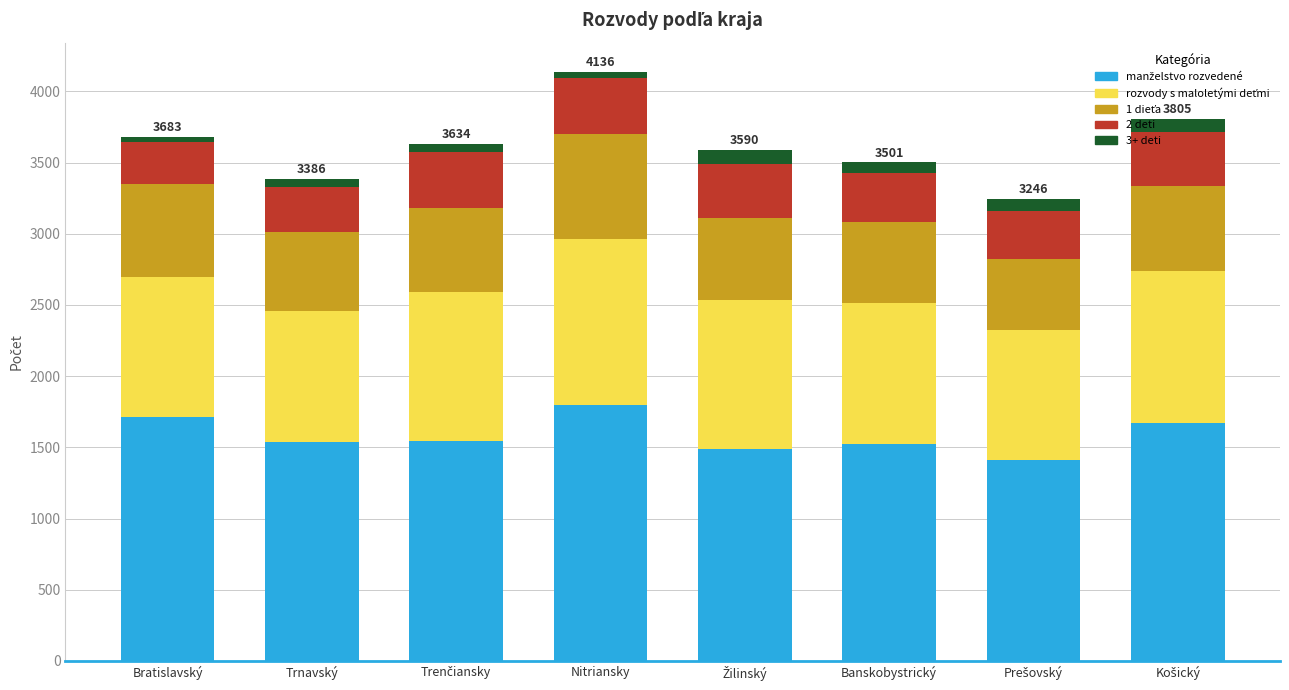

What is the value of the manželstvo rozvedené bar at the 1st from the left?

1713